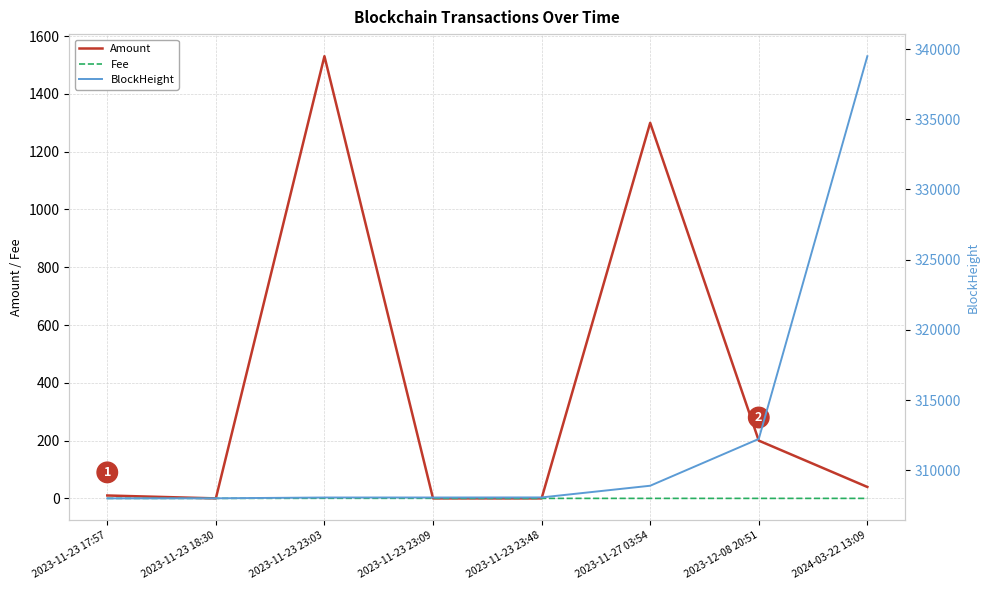

Is the value of Fee at 2023-11-23 18:30 greater than the value of Amount at 2023-11-27 03:54?

No